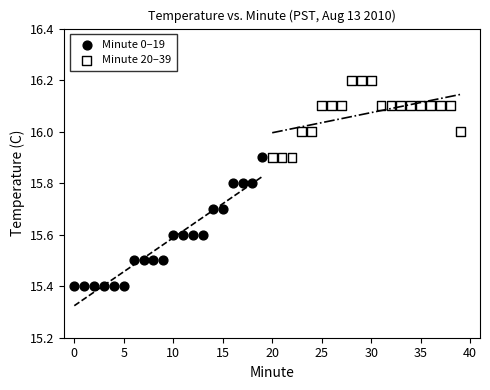

Which series reaches the minimum Y coordinate?

Minute 0–19